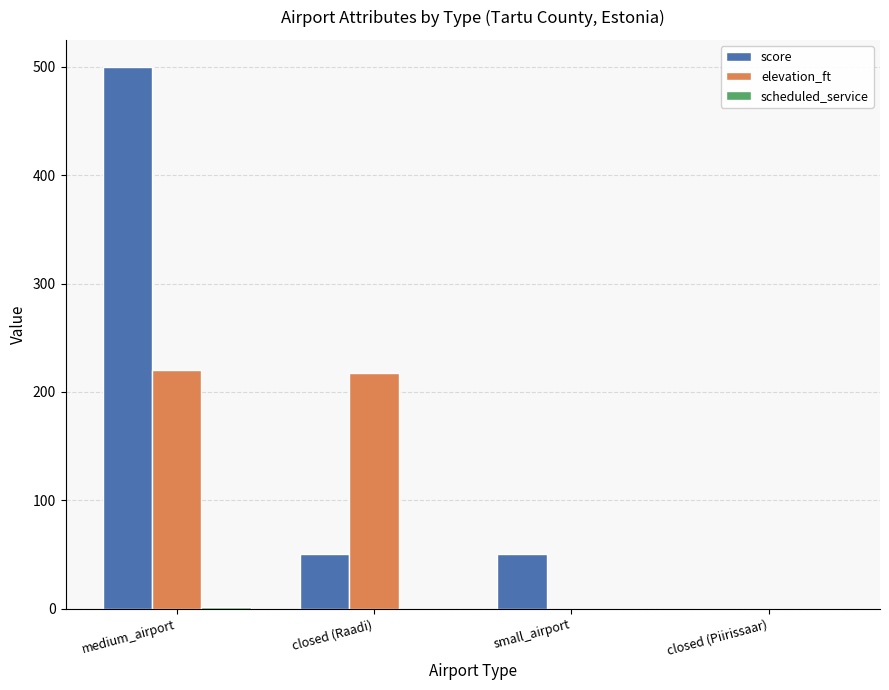

Which series changed the most between medium_airport and closed (Raadi)?

score